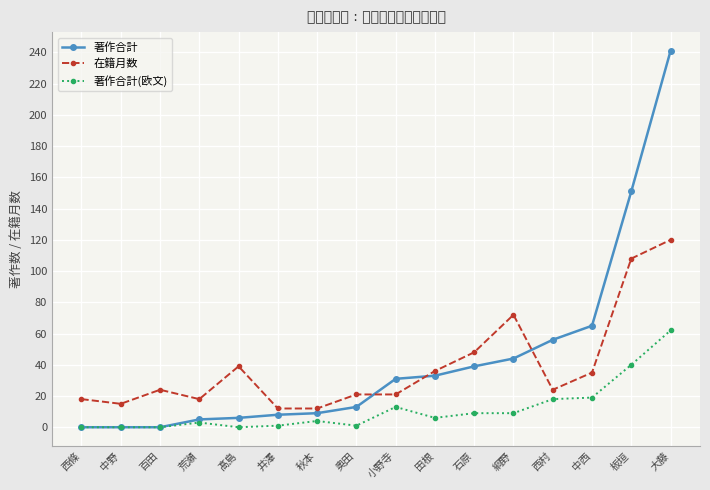

What is the maximum value shown in the chart?

241